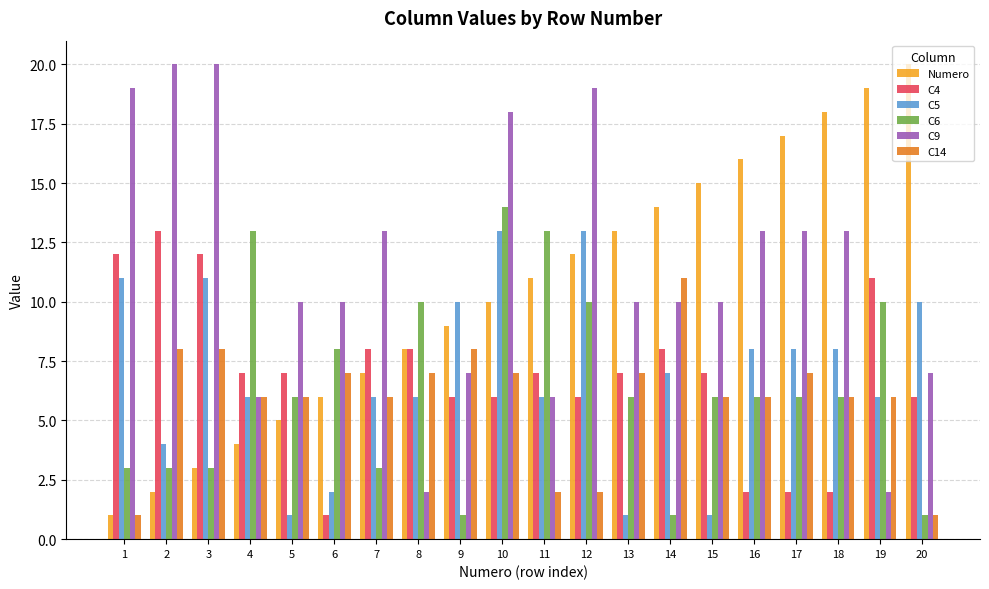

Which series changed the most between 9 and 14?

Numero